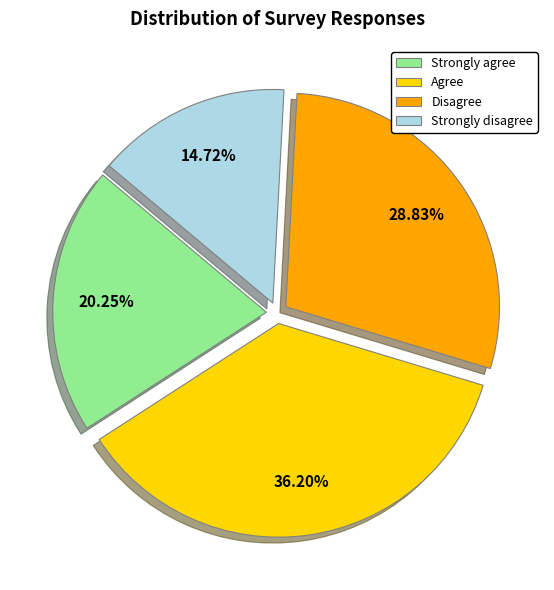

To the nearest percent, what is the average slice percentage?

25%